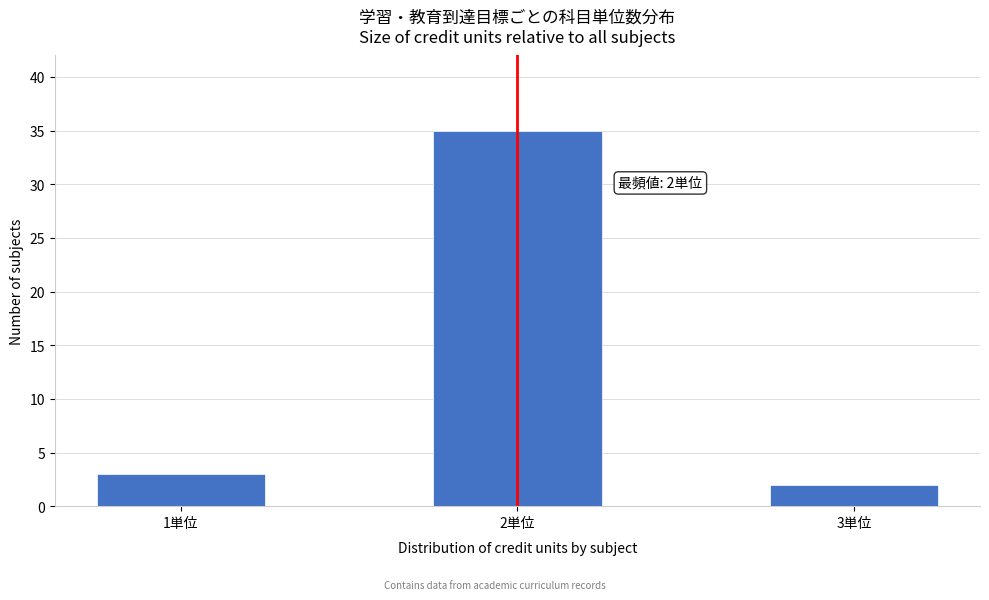

Reading right to left, extract all data points from this chart.

2	35	3